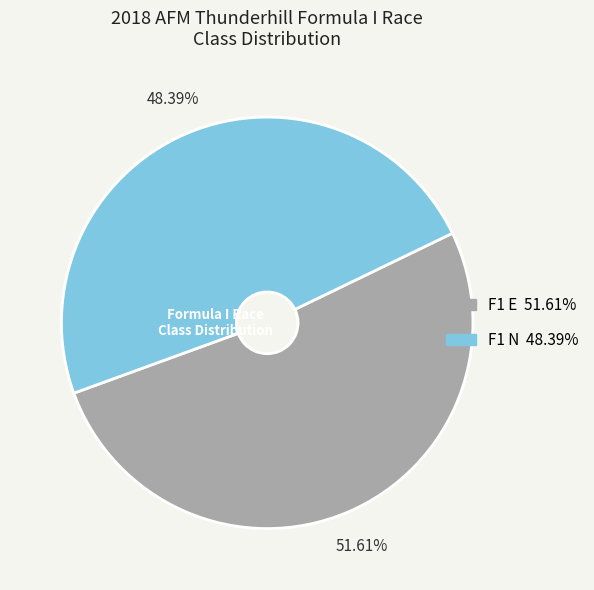

To the nearest percent, what is the average slice percentage?

50%